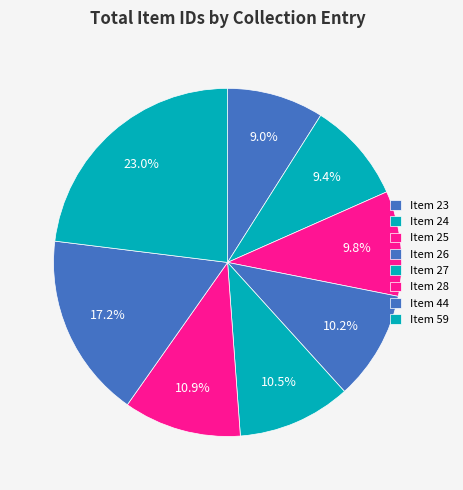

How many segments does this pie chart have?

8